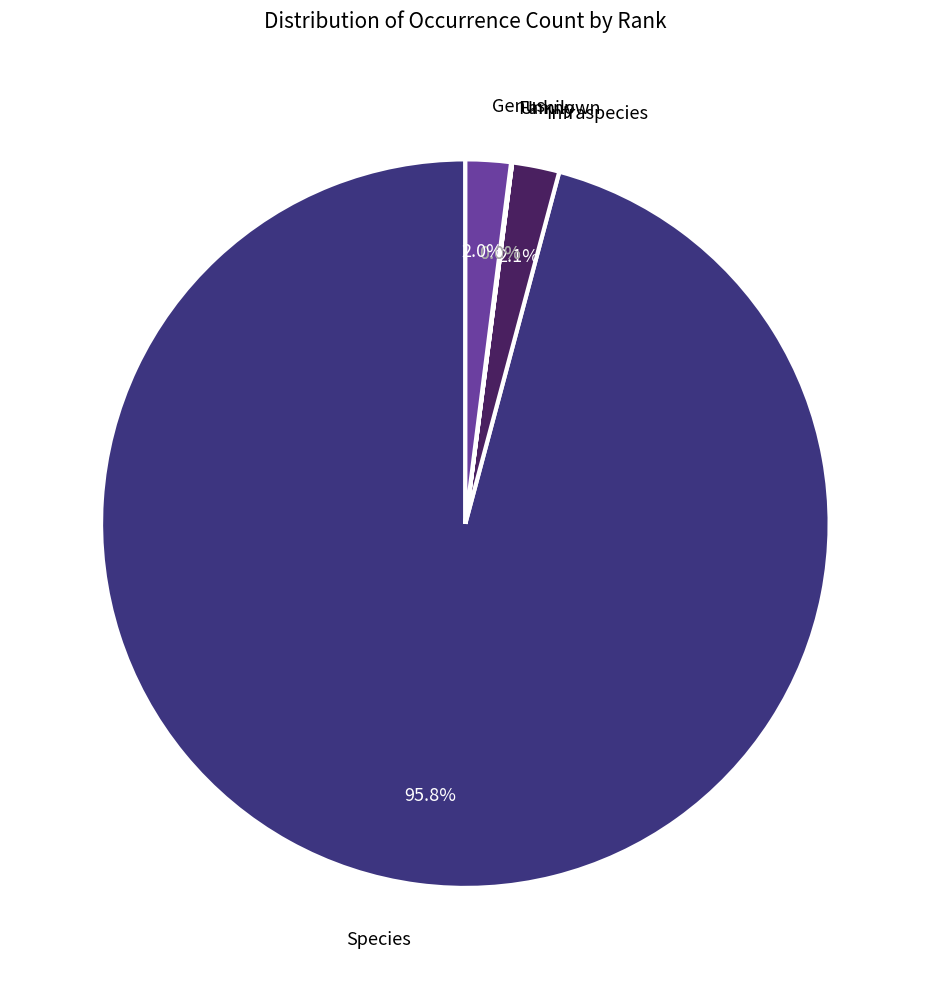

What is the largest slice in the pie chart?

Species